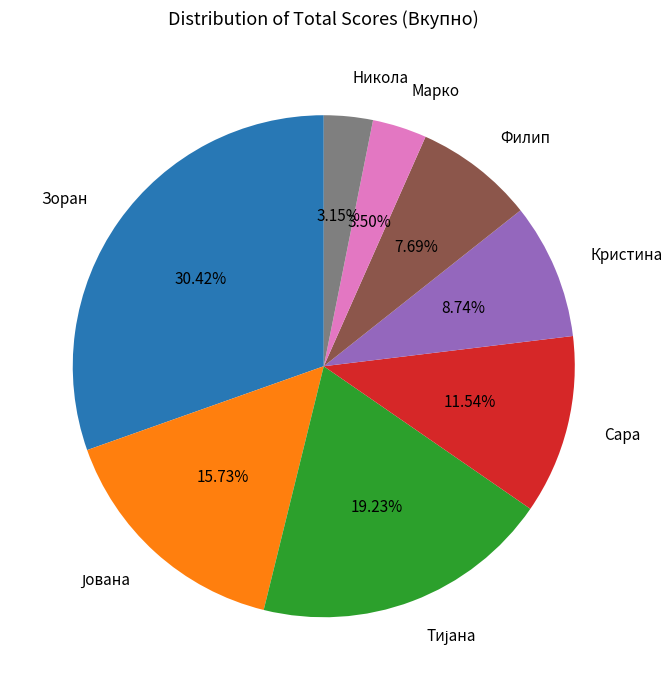

How many slices are in this pie chart?

8